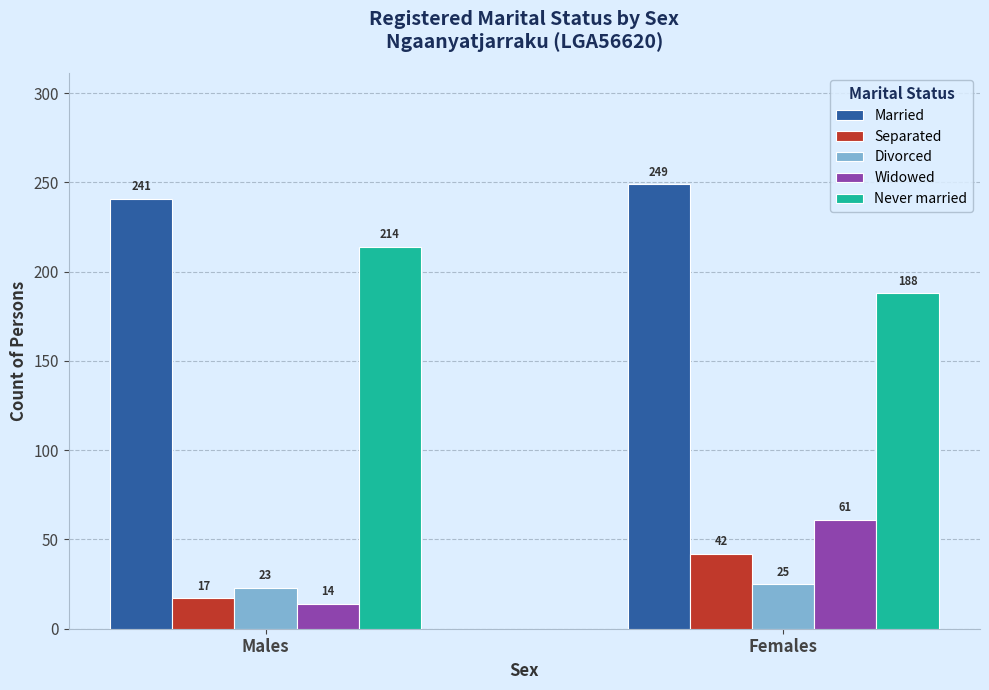

How many values in the Never married series are below 214?

1